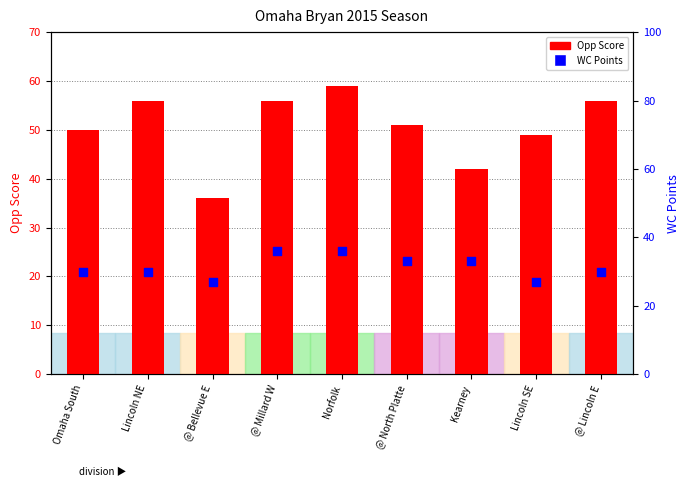

What is the total value across all series at Omaha South?

80